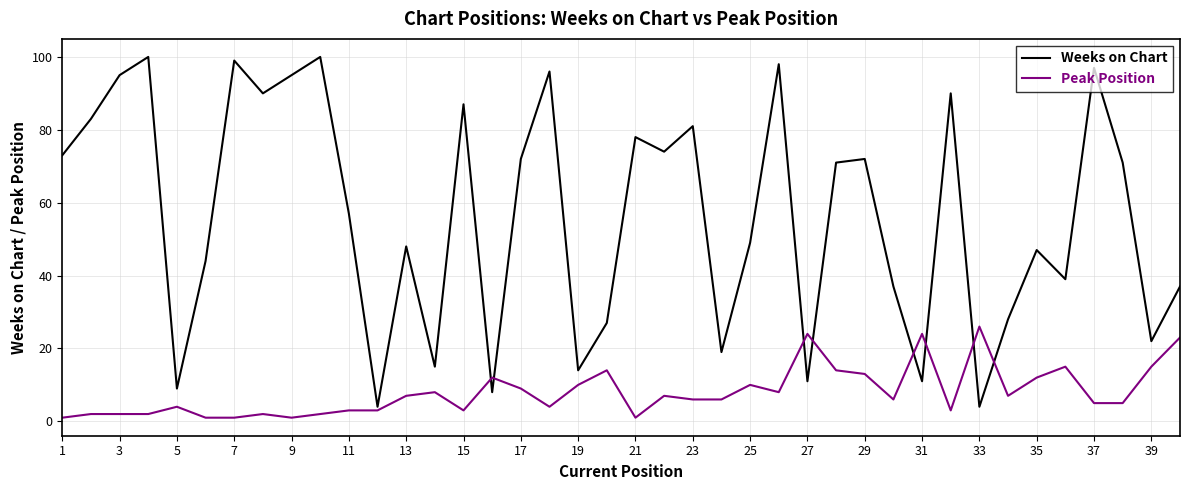

Which series has the largest total across all categories?

Weeks on Chart